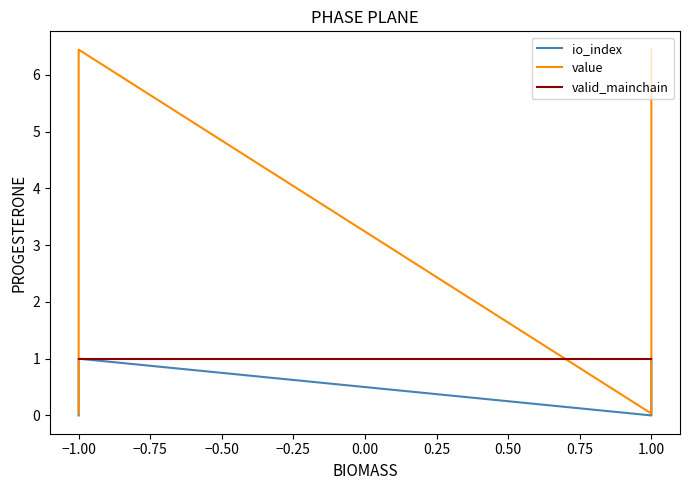

What is the highest value of the value series?

6.4